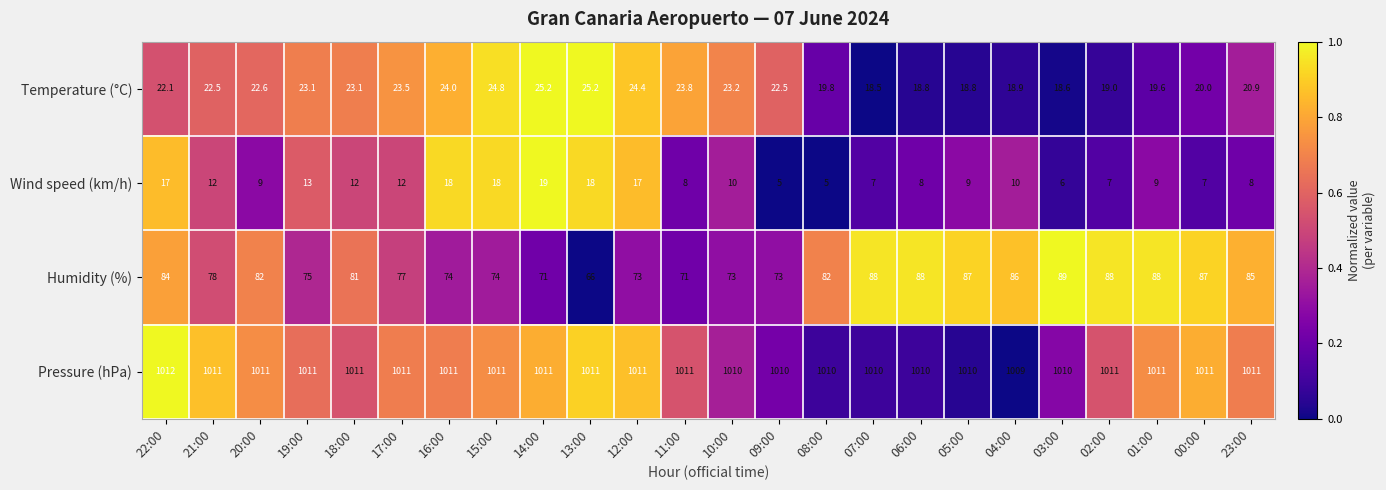

The Wind speed (km/h) series shows 12.9 at 01:00. True or false?

False